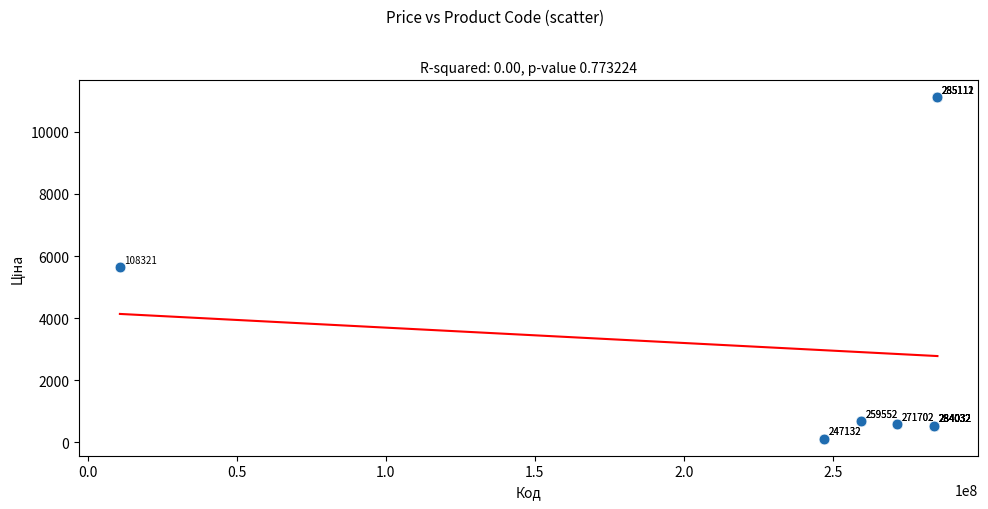

What Y value in the scatter plot is closest to 5613?

5636.0